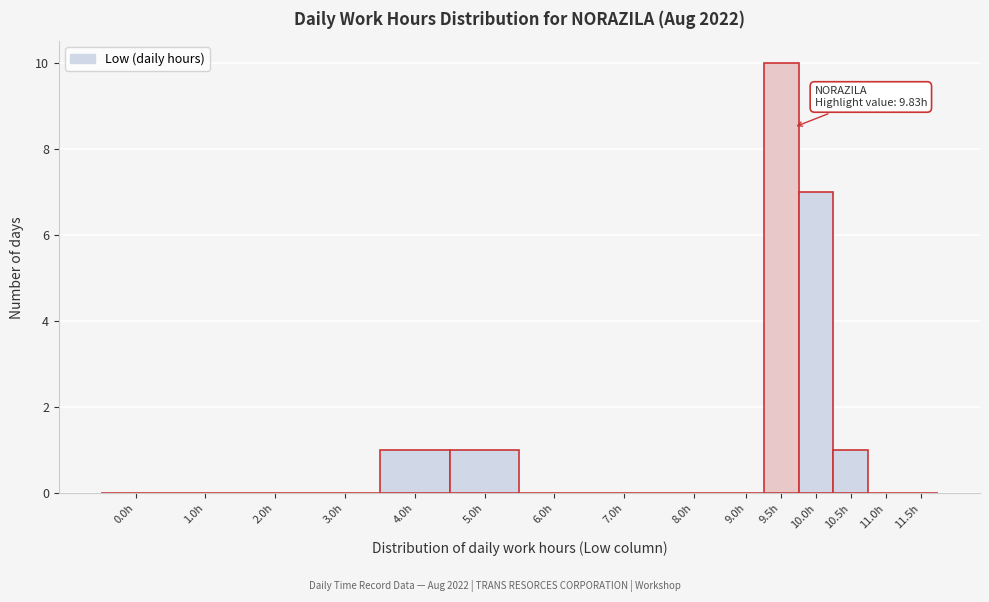

Reading left to right, list all the values displayed in this chart.

0.0h=0	1.0h=0	2.0h=0	3.0h=0	4.0h=1	5.0h=1	6.0h=0	7.0h=0	8.0h=0	9.0h=0	9.5h=10	10.0h=7	10.5h=1	11.0h=0	11.5h=0